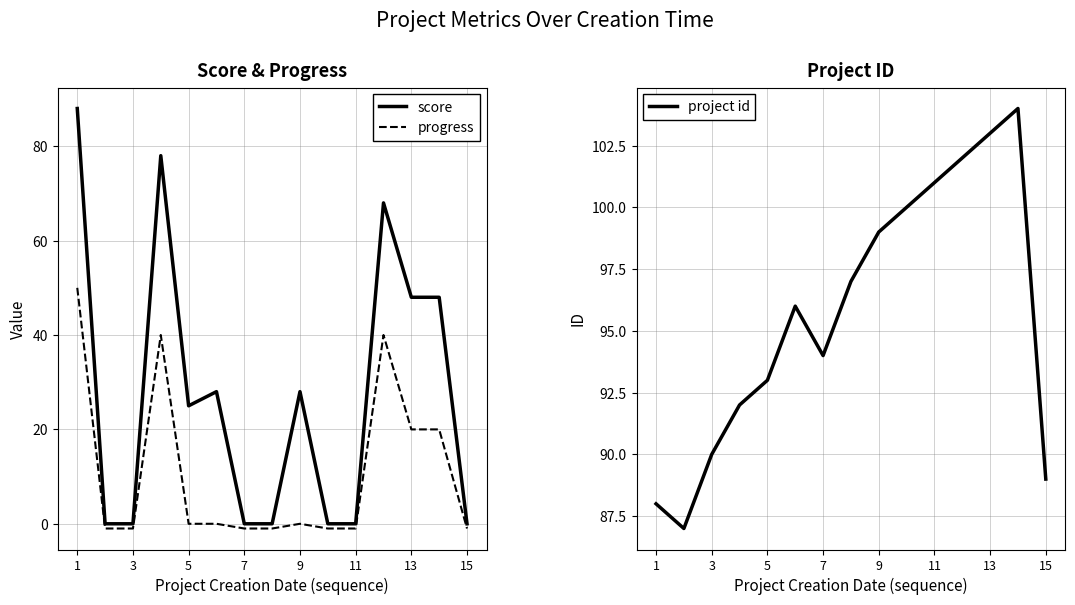

True or false: score and project id intersect in this chart.

False